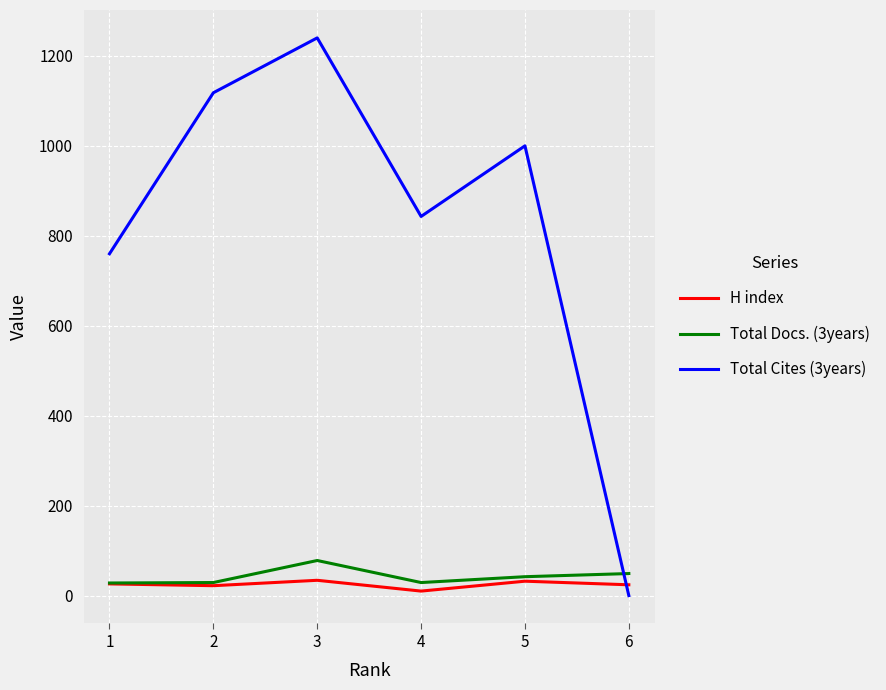

The H index series shows 26 at 1. True or false?

True